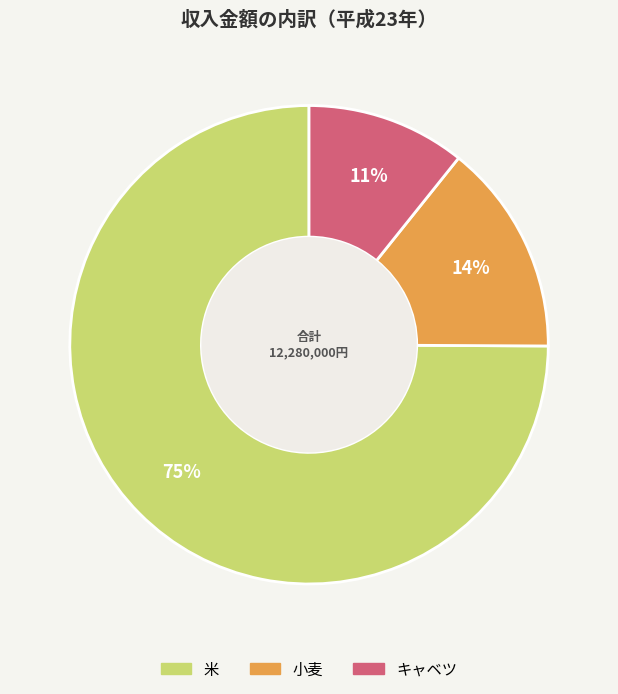

Does 米 account for over 50% of the chart?

Yes